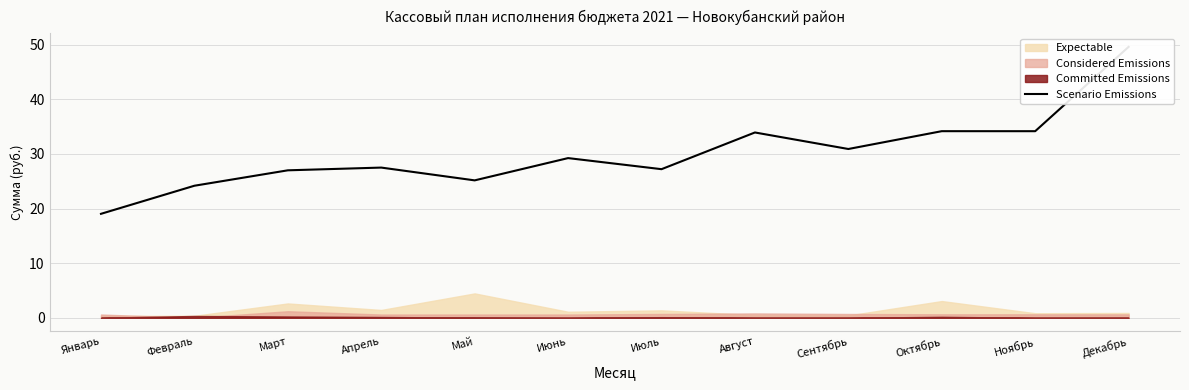

At which category does the chart reach its minimum across all series?

Январь